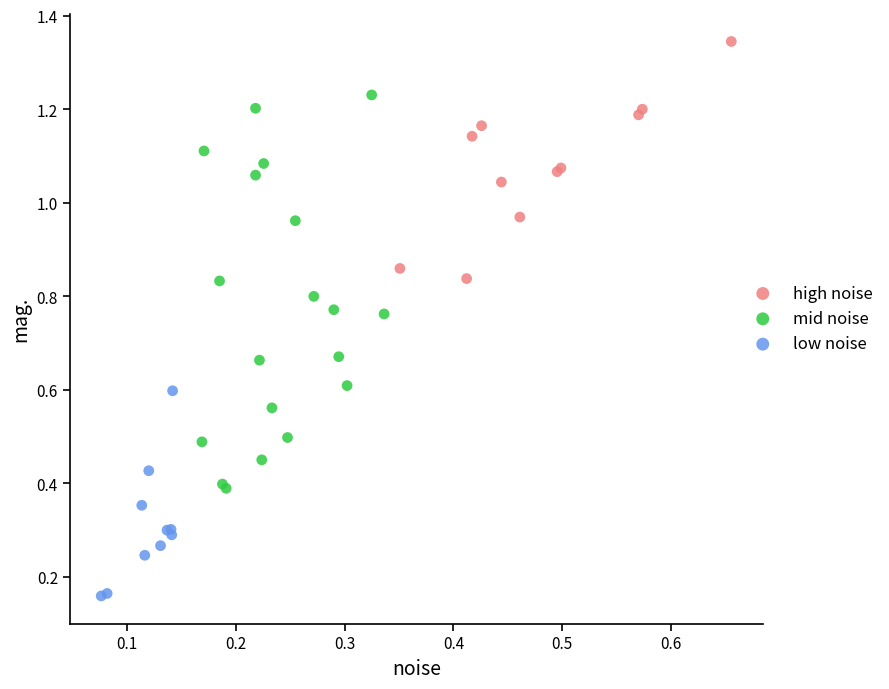

Which series has the largest Y range (max minus min)?

mid noise